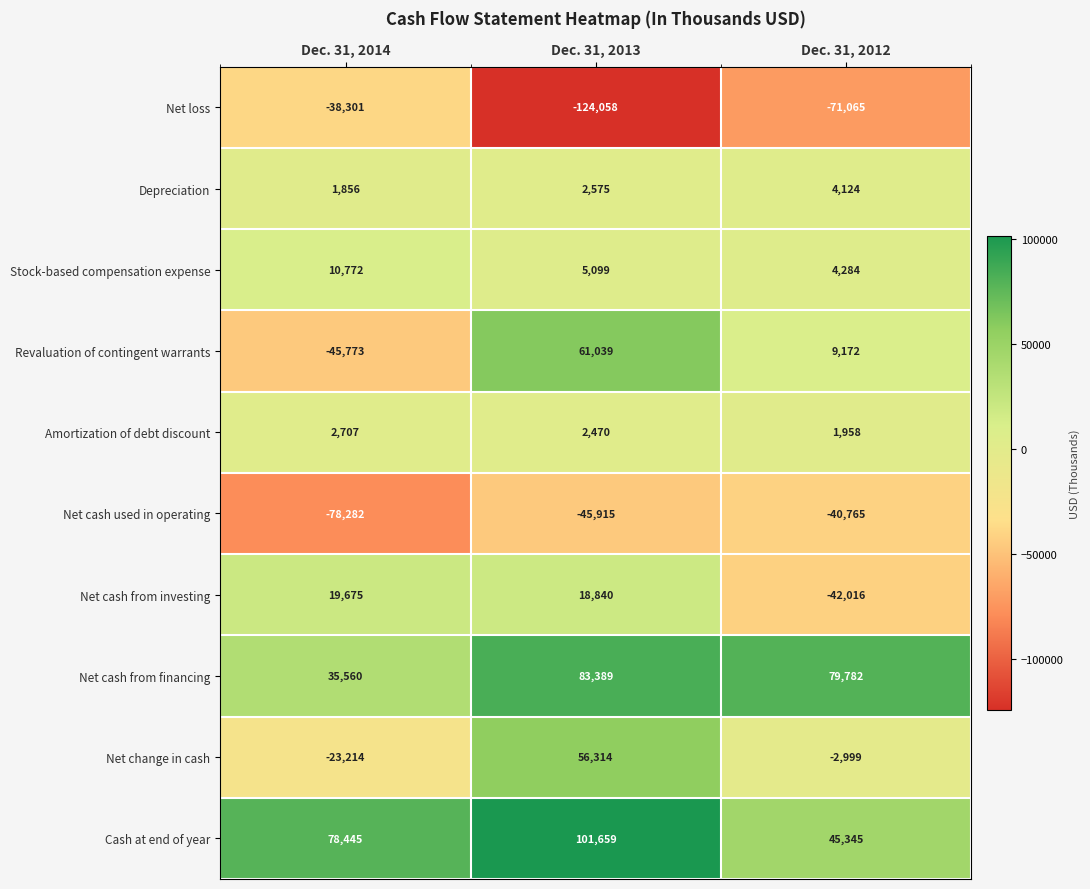

The Depreciation series shows 2659 at Dec. 31, 2012. True or false?

False